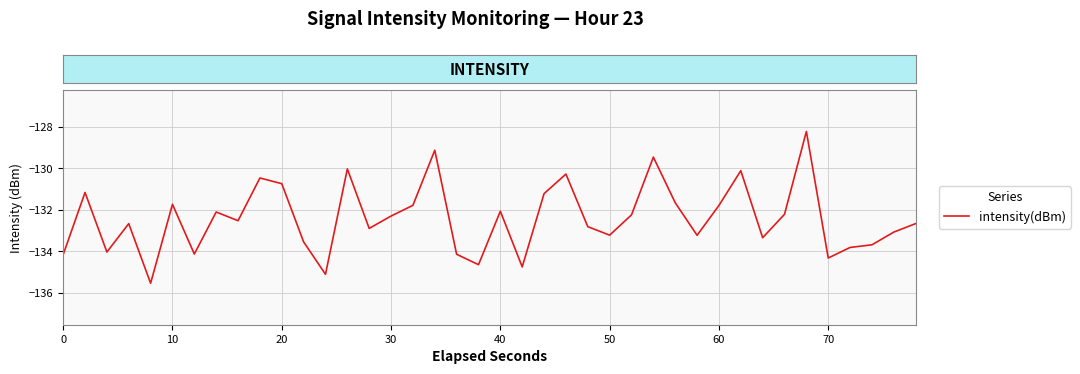

What is the minimum value shown in the chart?

-135.5